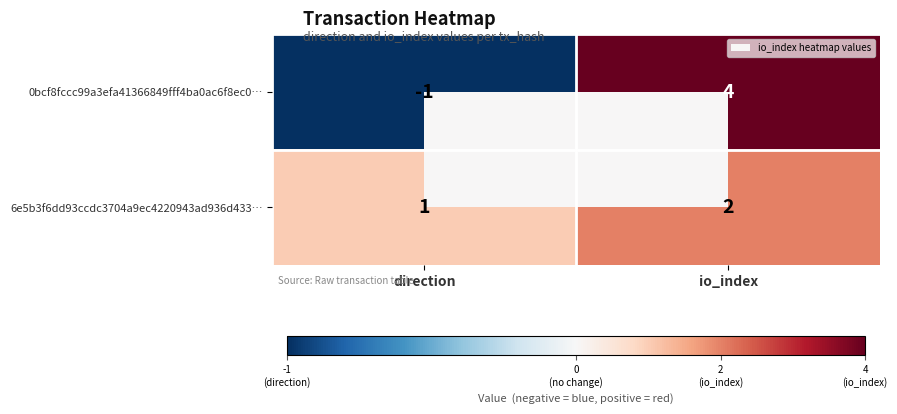

What is the difference between the maximum and minimum values in the 0bcf8fccc99a3efa41366849fff4ba0ac6f8ec0… series?

5